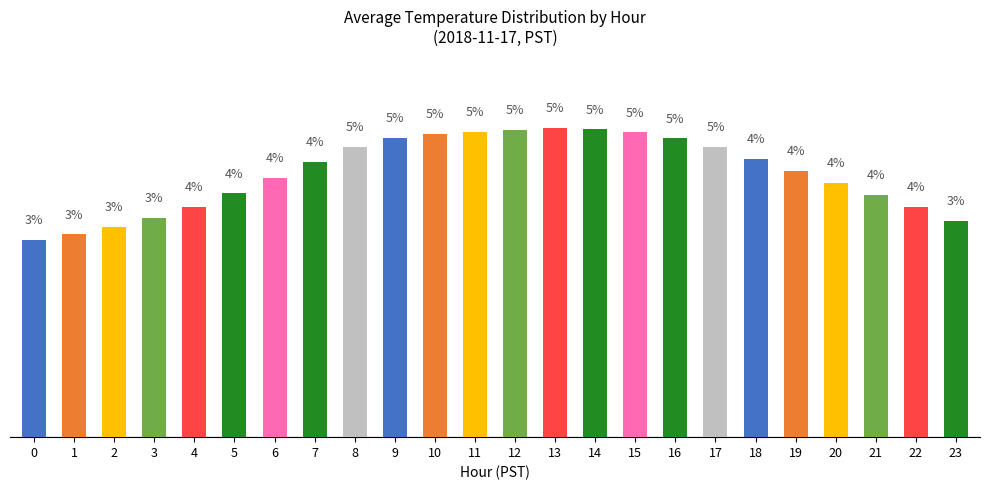

What is the sum of the values at 14 and 8?

9.4